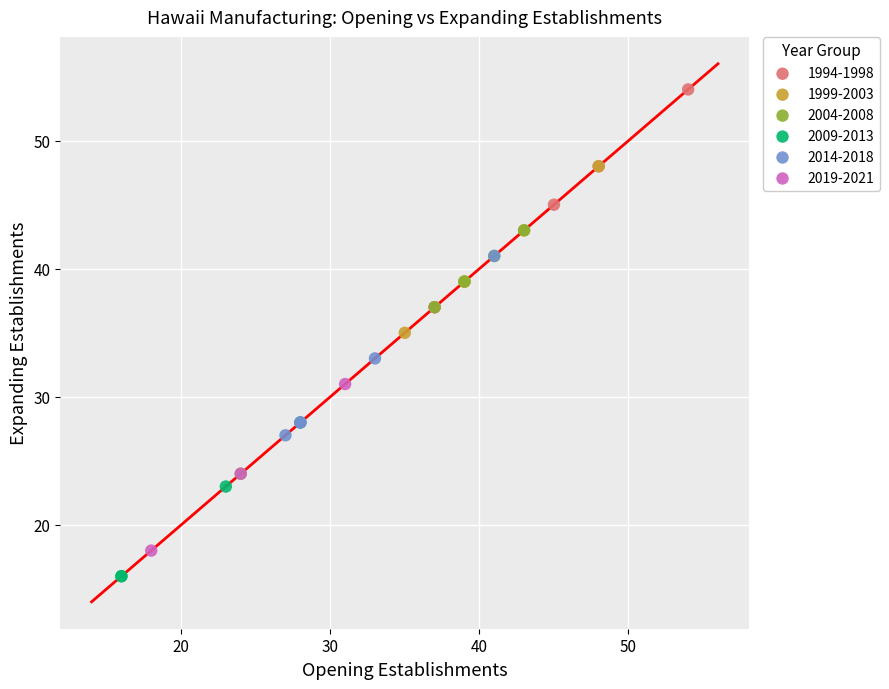

What are all the series names shown in the legend?

1994-1998, 1999-2003, 2004-2008, 2009-2013, 2014-2018, 2019-2021